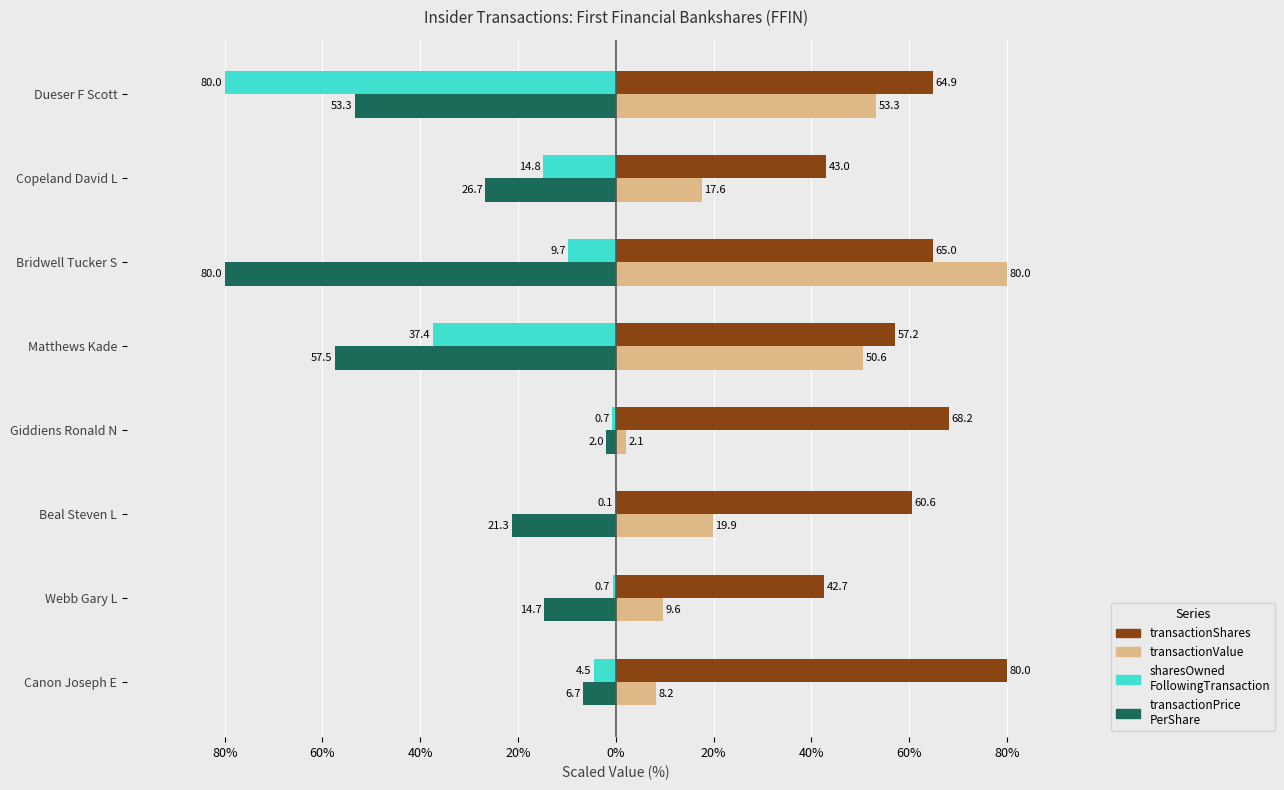

What is the smallest value displayed?

-80.0